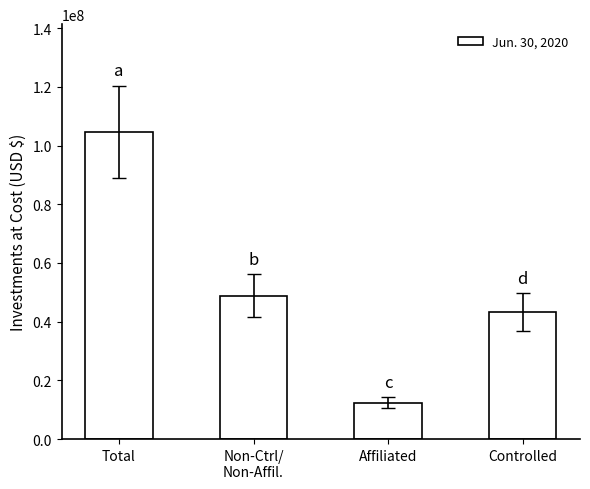

Rank the categories by value from lowest to highest.

Affiliated, Controlled, Non-Ctrl/
Non-Affil., Total